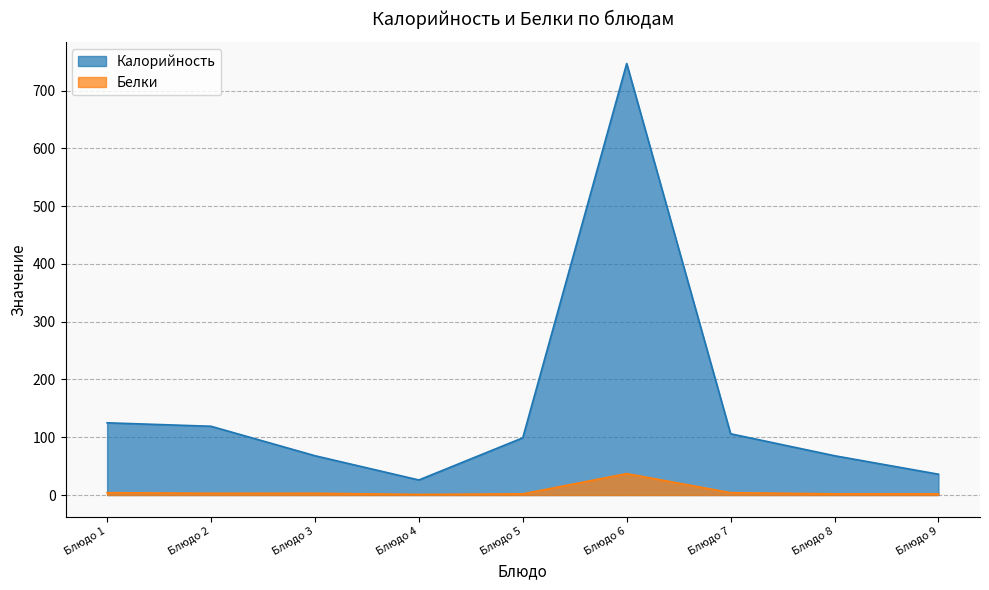

Which series has the largest total across all categories?

Калорийность